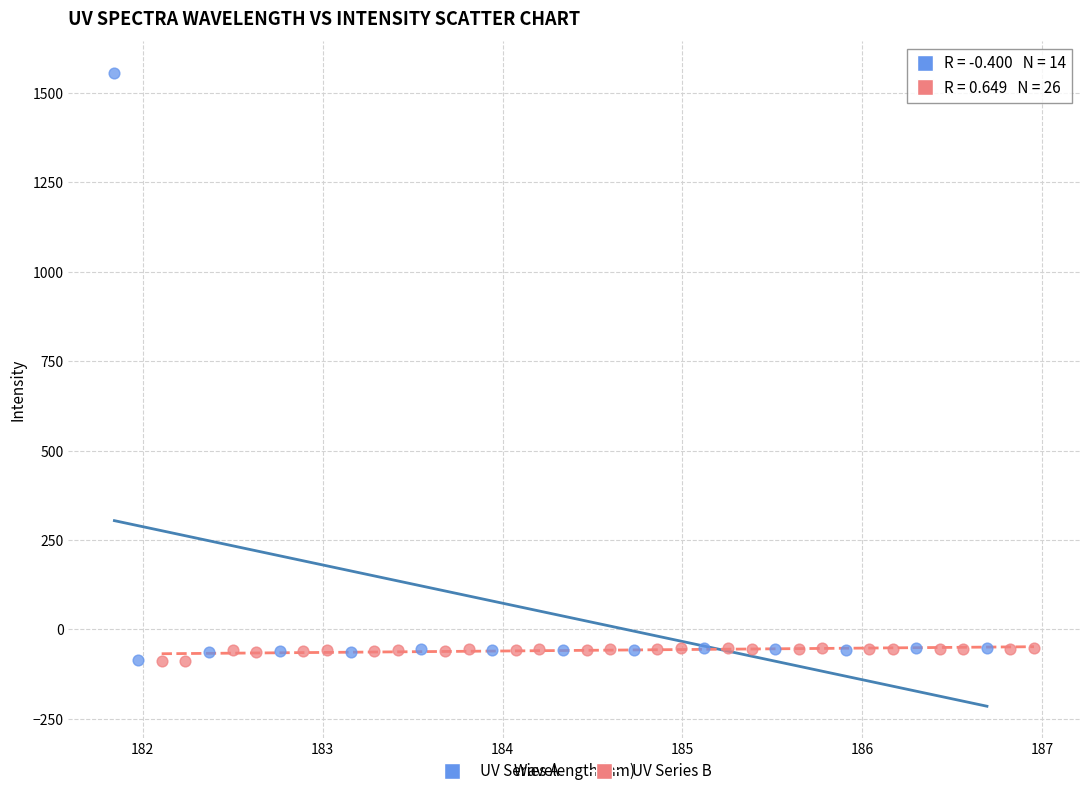

Which series reaches the maximum Y coordinate?

UV Series A